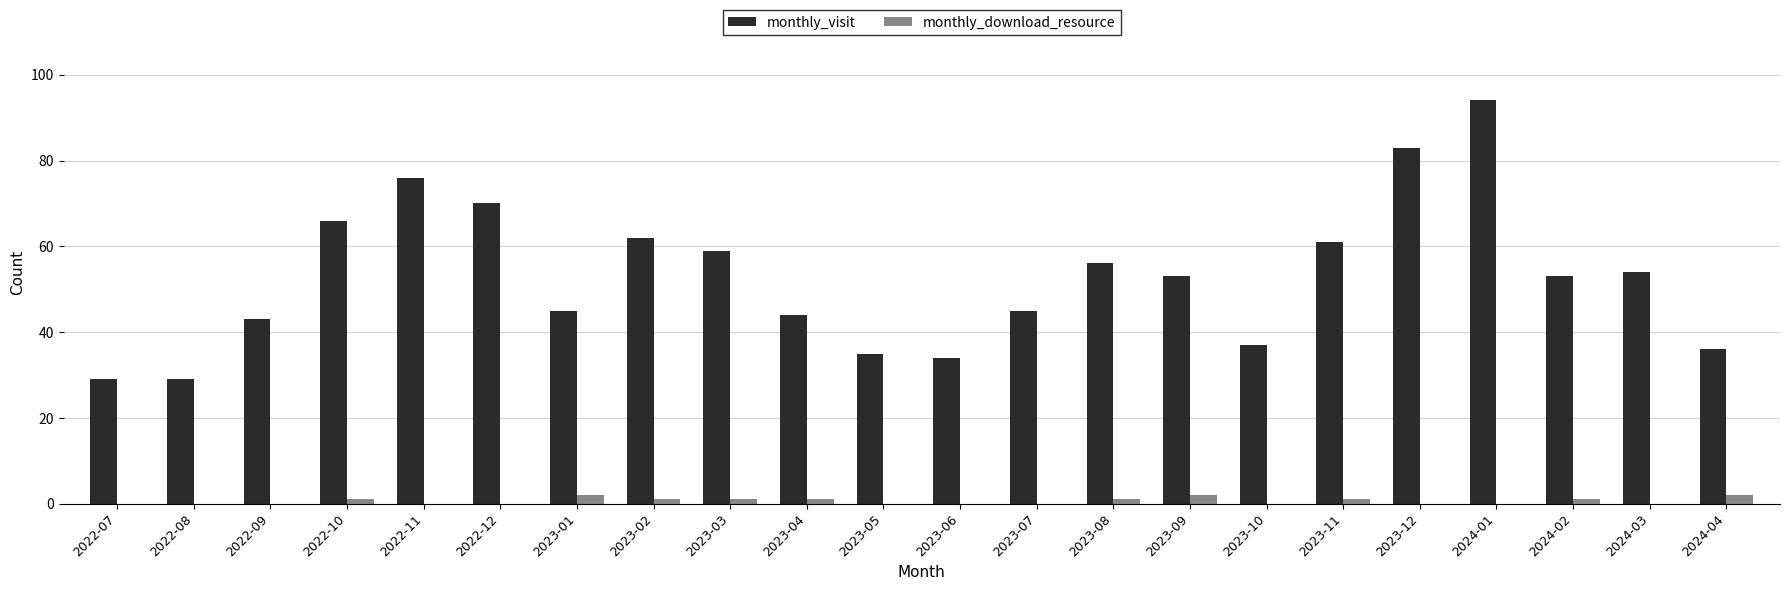

What is the highest value of the monthly_visit series?

94